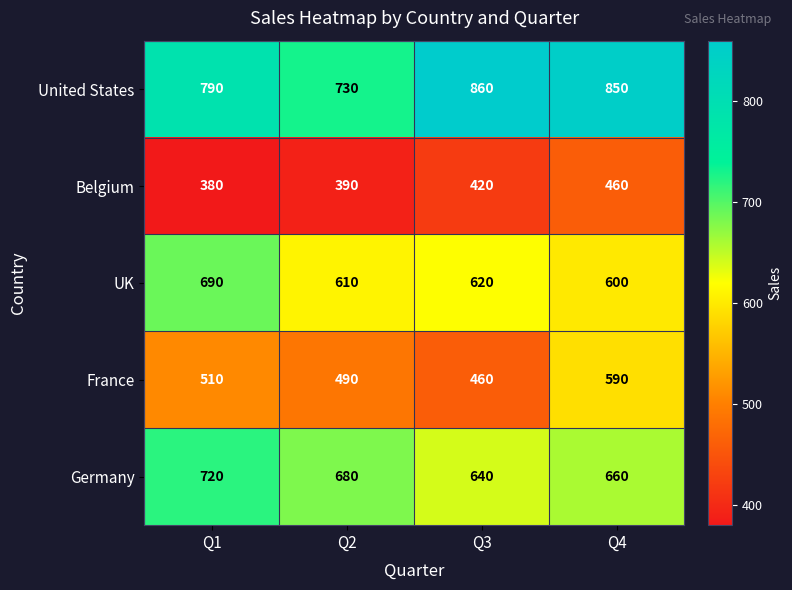

Between Q2 and Q4, which series saw the biggest shift?

United States